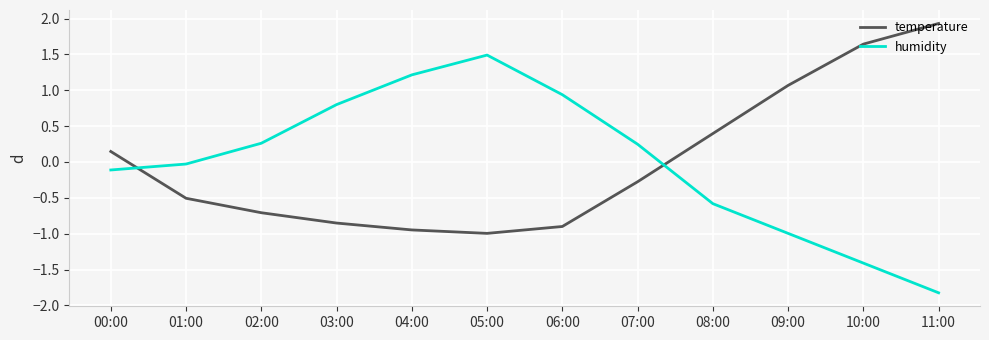

What are all the series names shown in the legend?

temperature, humidity